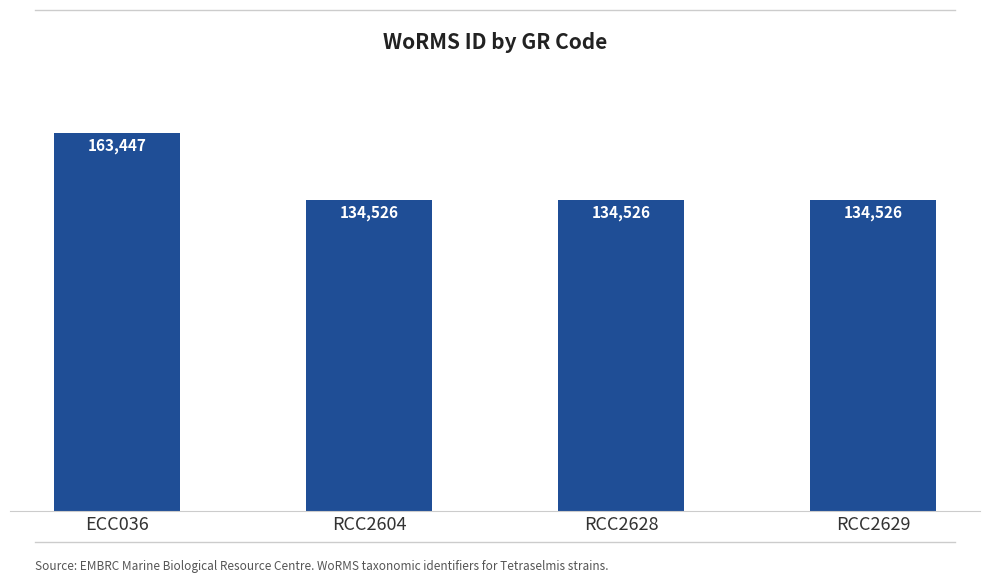

The value at RCC2629 is 189227. True or false?

False